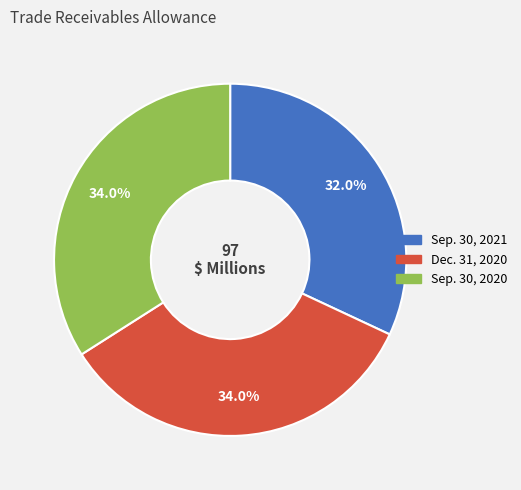

To the nearest percent, what portion does Dec. 31, 2020 represent?

34%